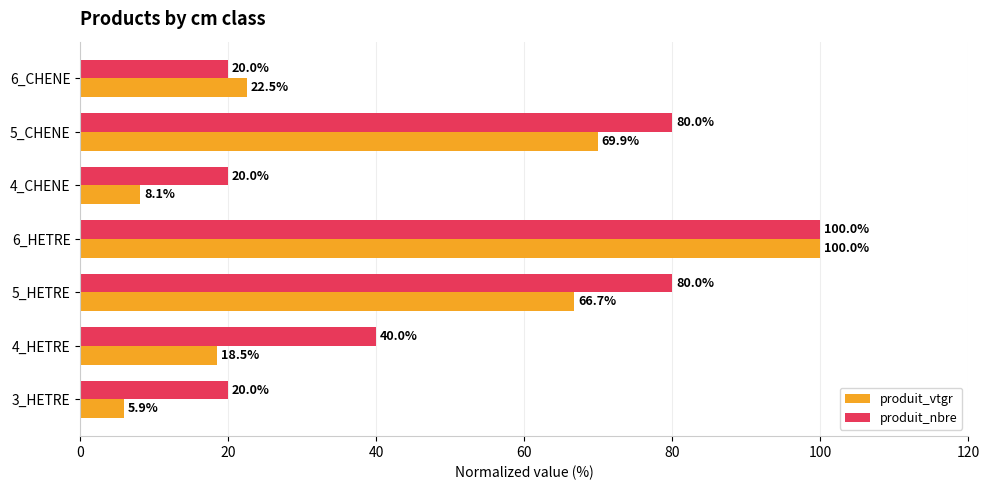

The produit_nbre series shows 11.1 at 4_HETRE. True or false?

False